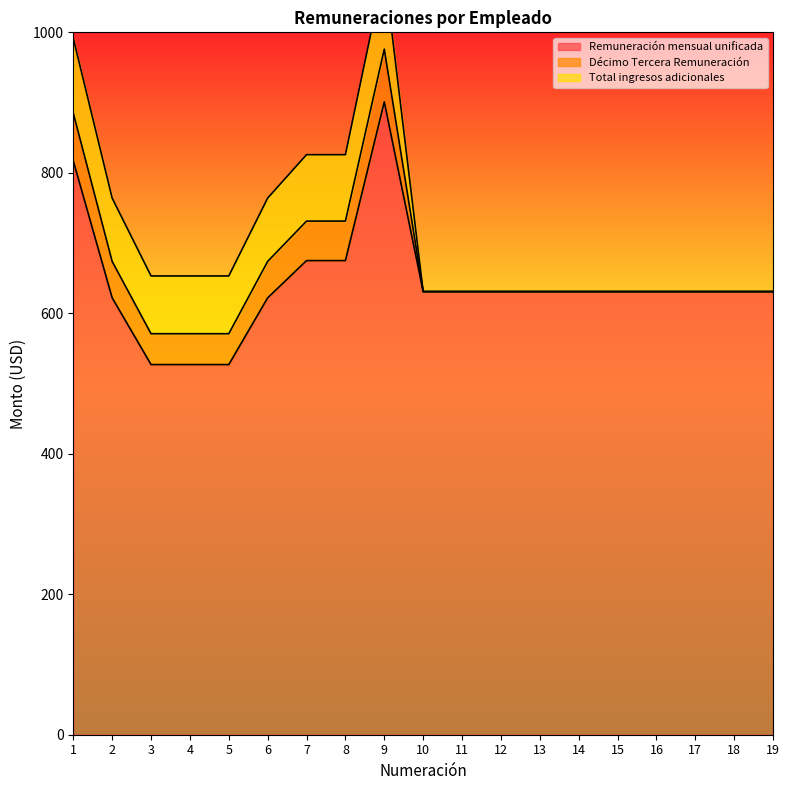

Which category has the highest value in the Décimo Tercera Remuneración series?

9